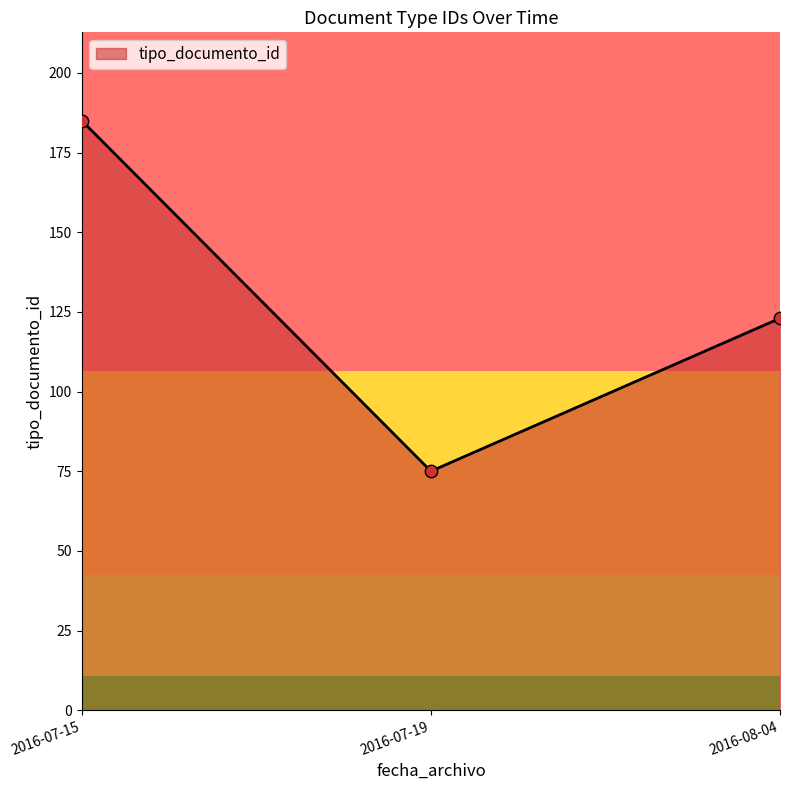

What is the change in value from 2016-07-15 to 2016-07-19?

-110